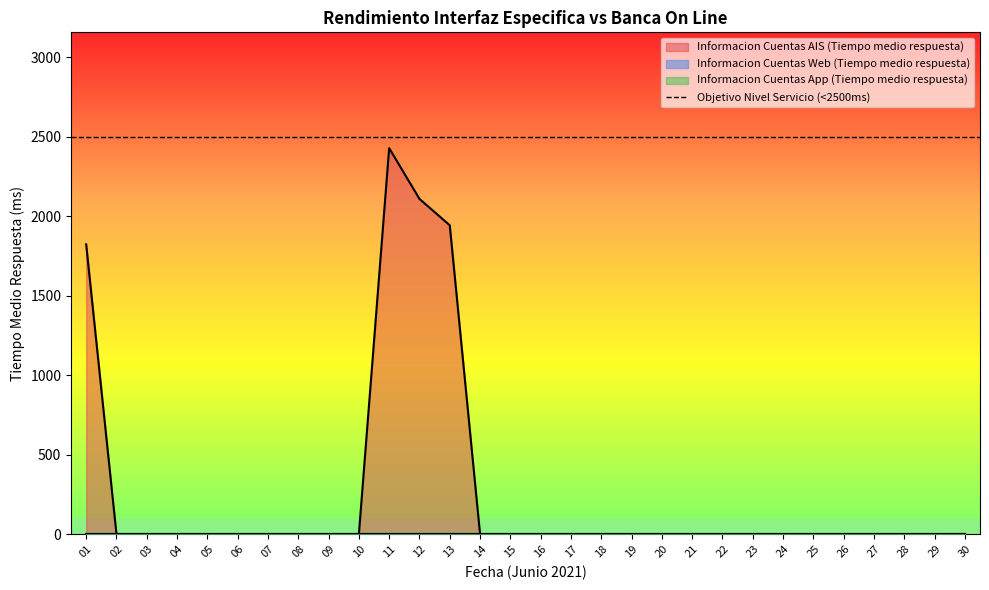

True or false: Informacion Cuentas AIS (Tiempo medio respuesta) has more than 2 interior local peaks.

False